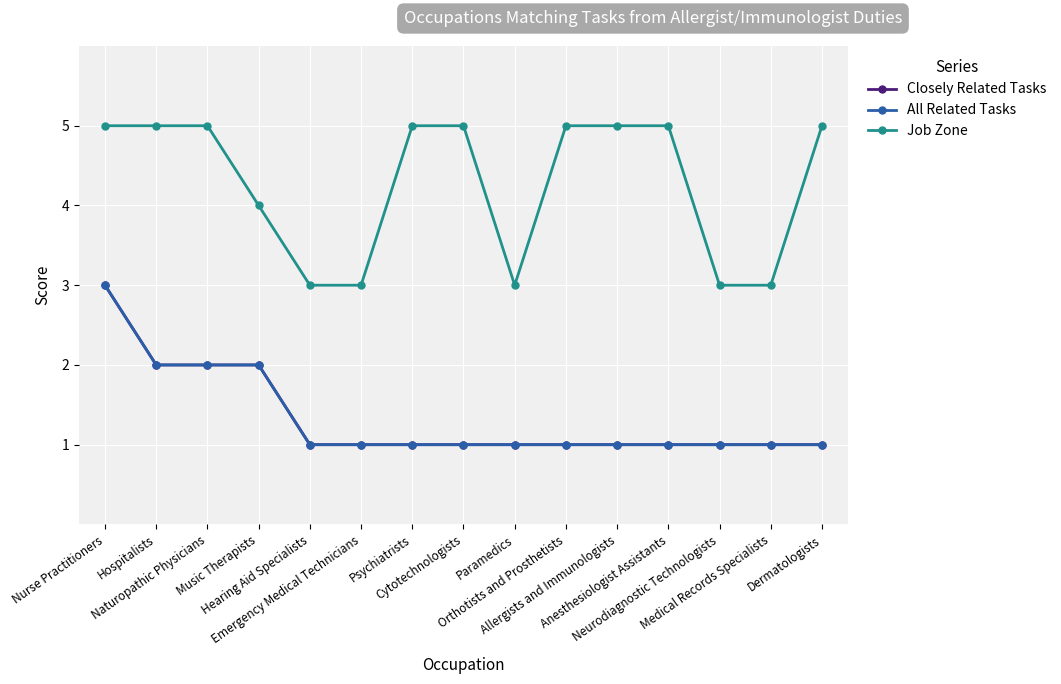

How many Closely Related Tasks values are between 1 and 2?

14